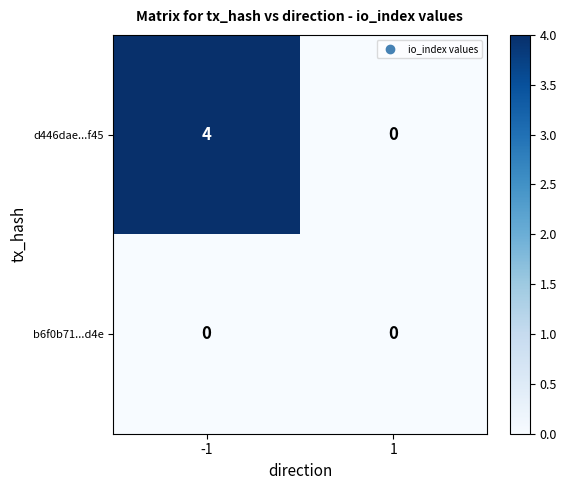

At which category is the sum across all series the highest?

-1